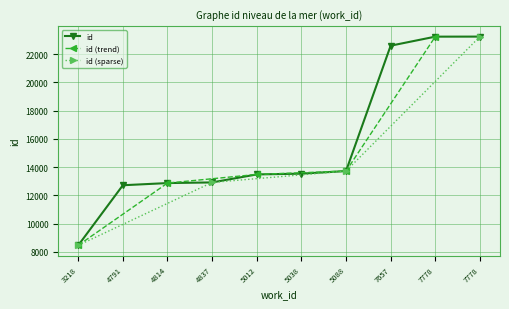

True or false: the data shows 8221 at 4837.

False